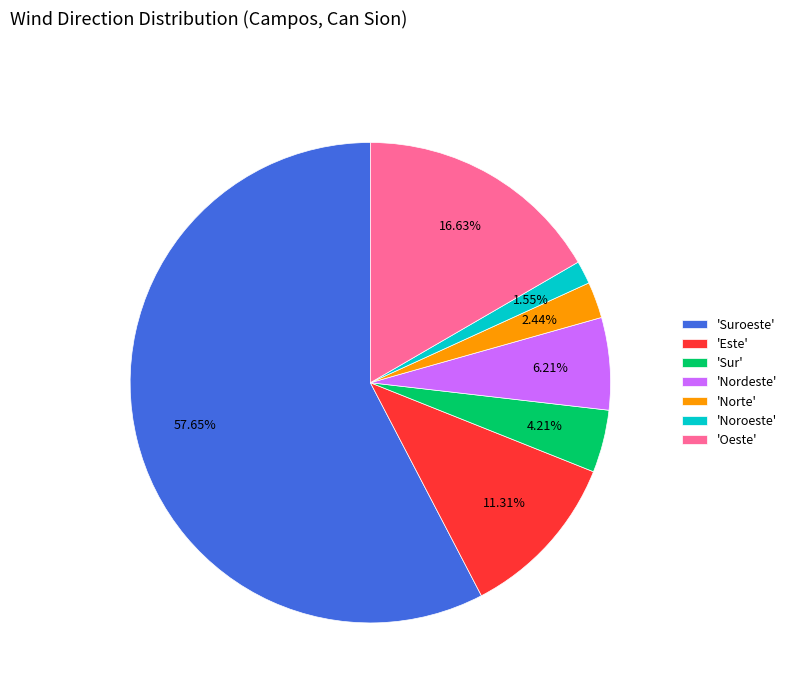

Rank the categories by value from lowest to highest.

'Noroeste', 'Norte', 'Sur', 'Nordeste', 'Este', 'Oeste', 'Suroeste'